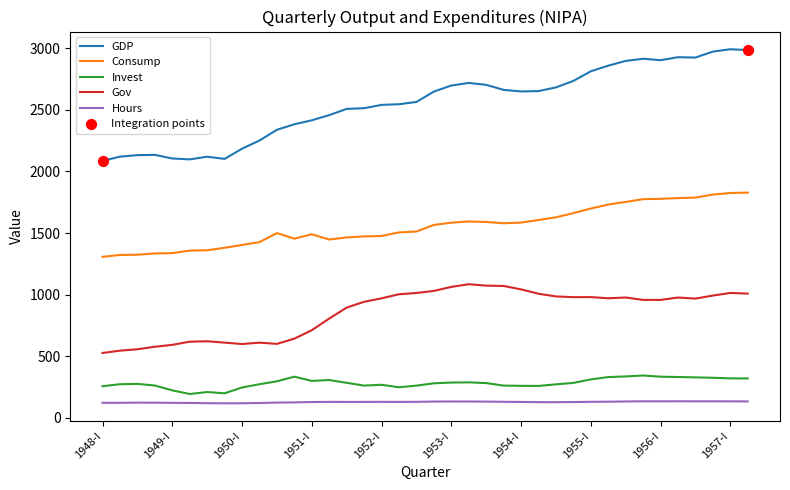

Which series has the largest total across all categories?

GDP